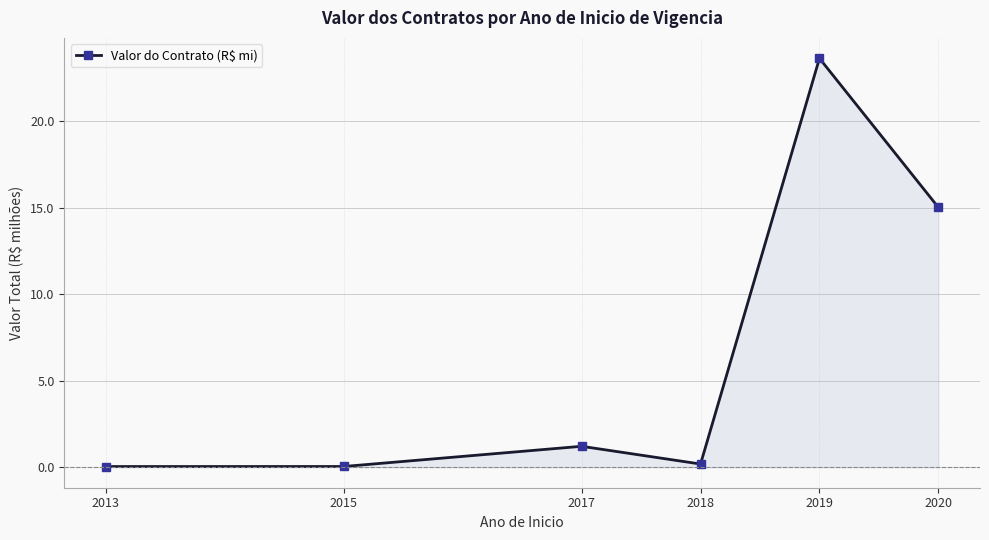

True or false: there are more than 2 points higher than both neighbors.

False